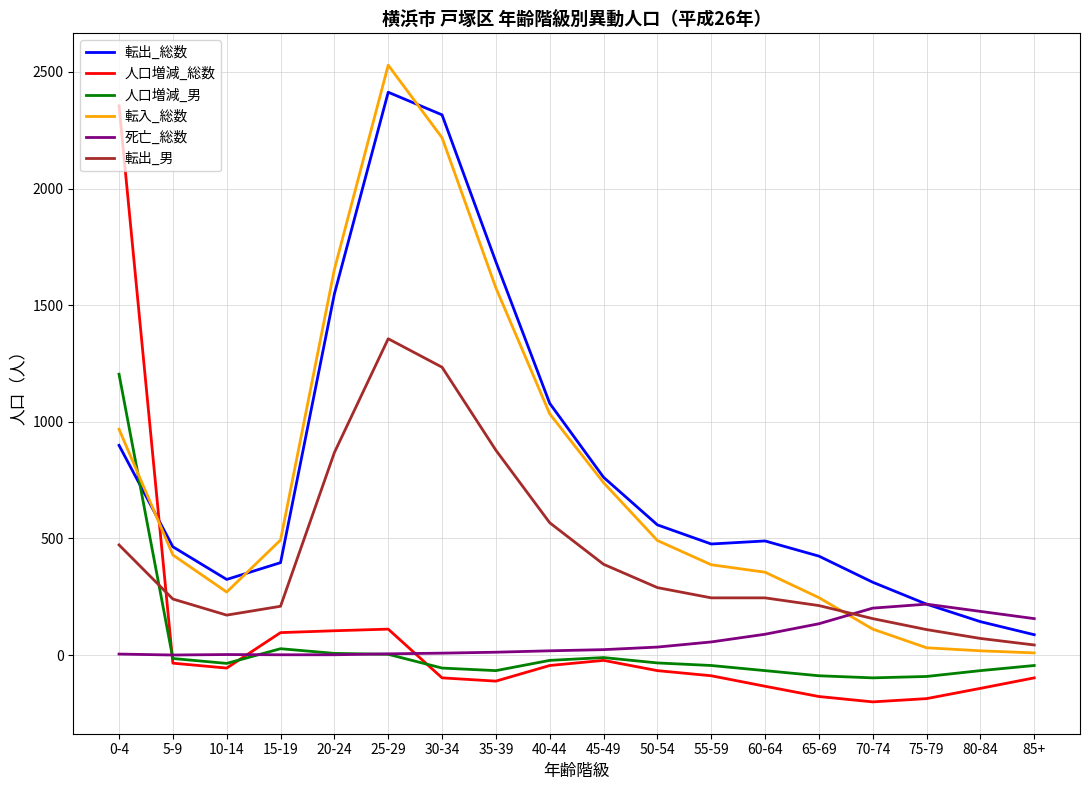

The value of 転出_総数 at 30-34 is 2316. True or false?

True